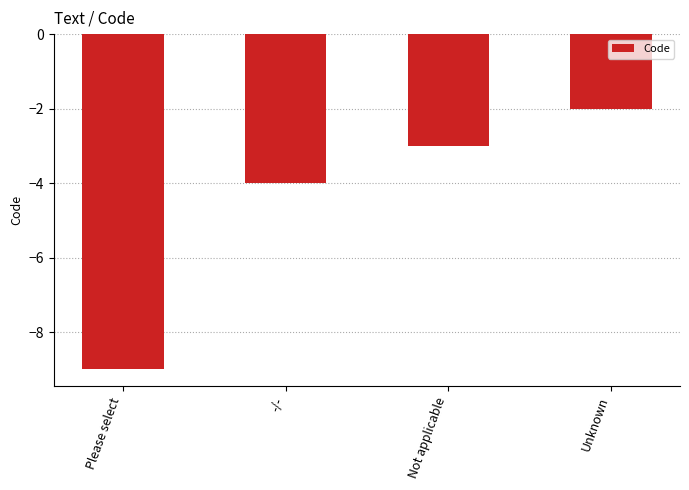

The value at -/- is -4. True or false?

True